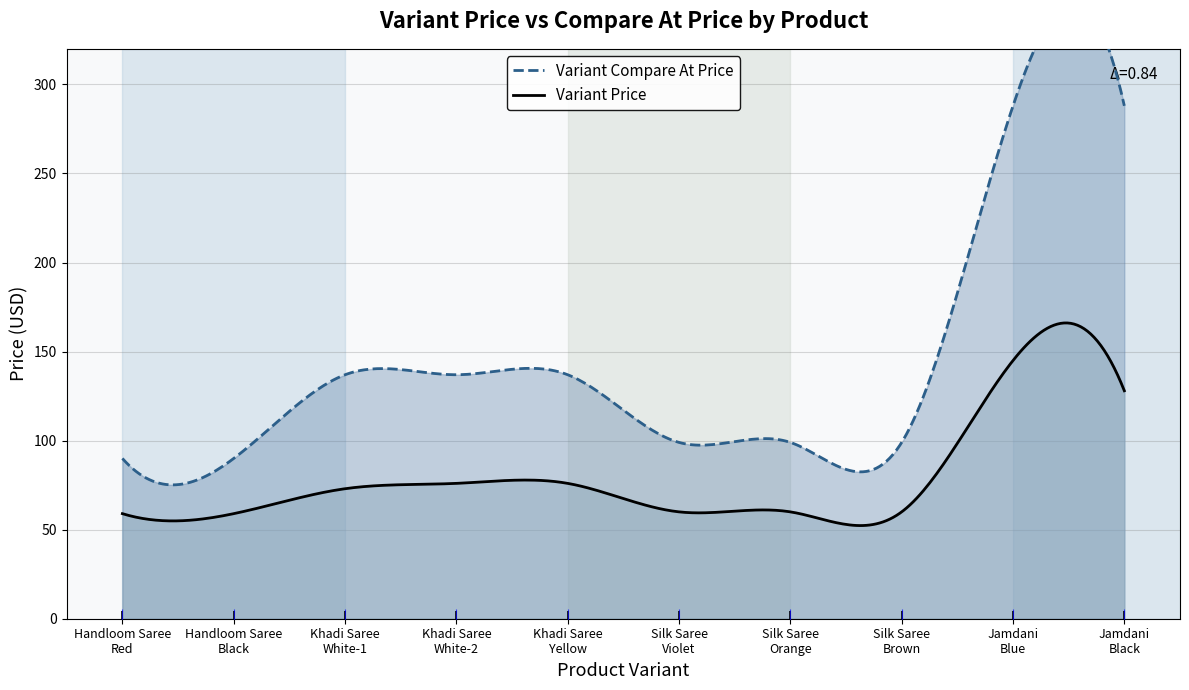

Which series reaches the maximum Y coordinate?

Variant Compare At Price